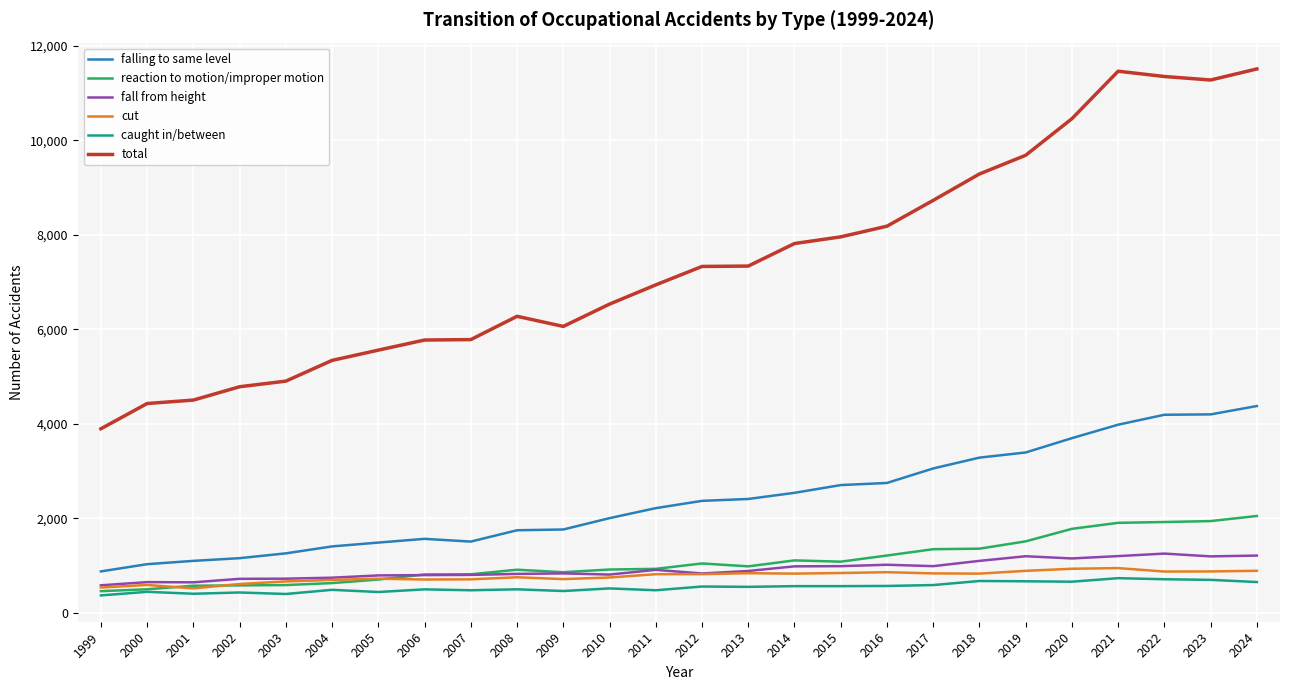

True or false: cut has more than 0 interior local peaks.

True